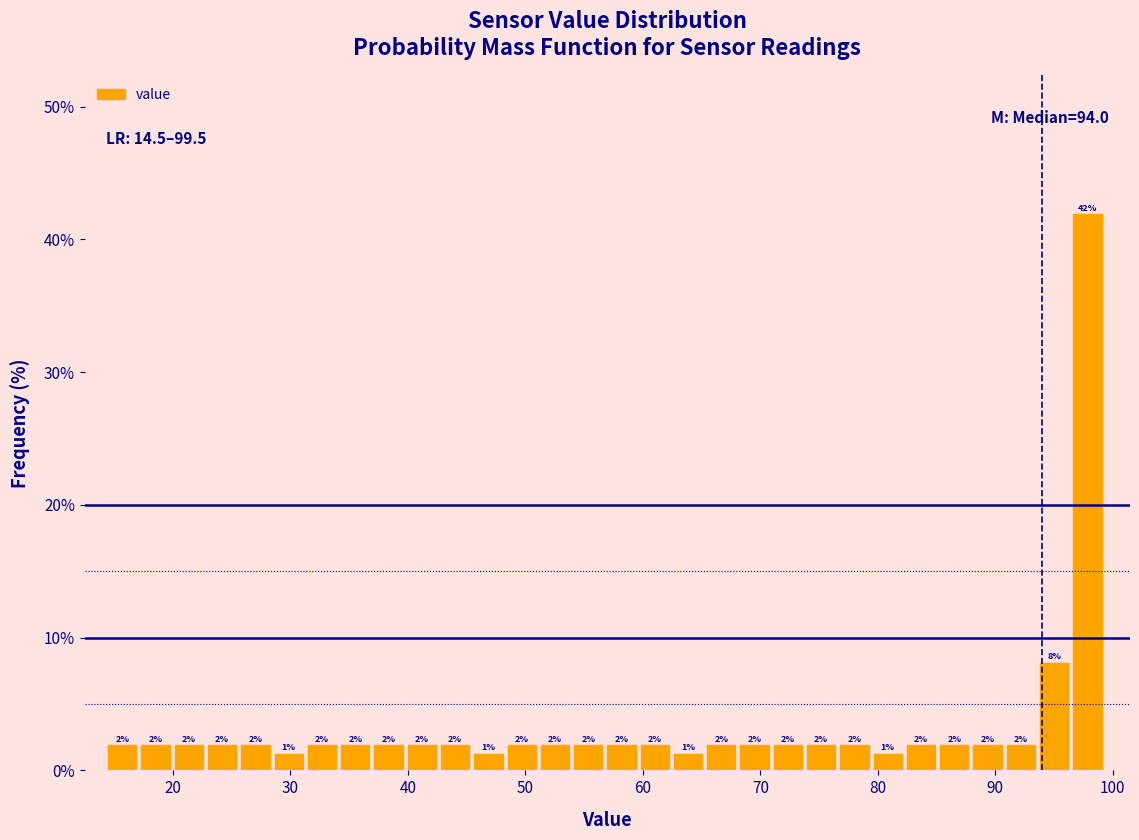

Read against the x-axis, roughly where is the centre of the tallest bar?

98